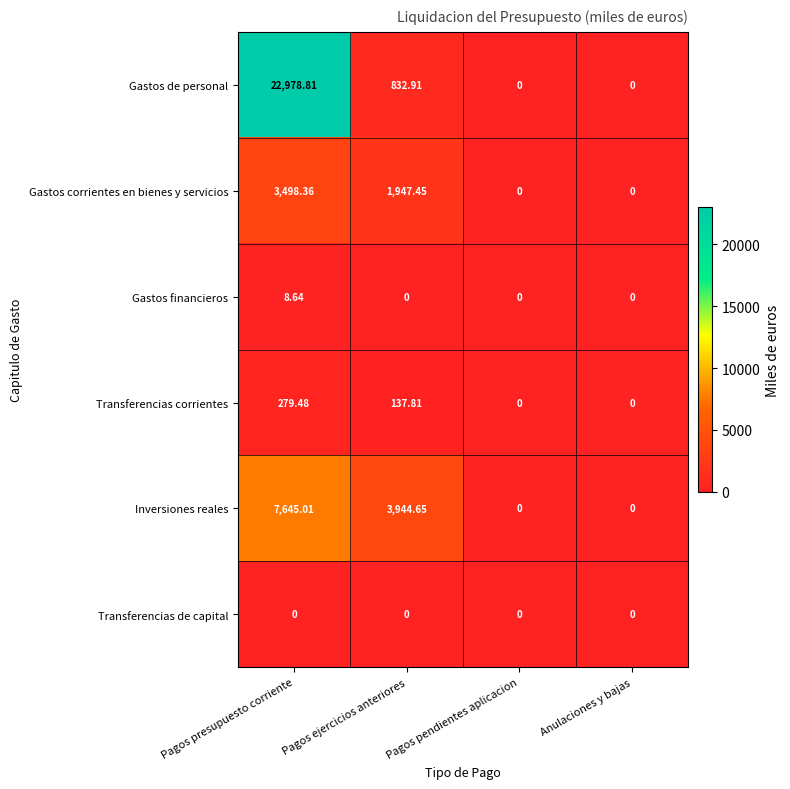

List the series in order of their peak value, lowest first.

Transferencias de capital, Gastos financieros, Transferencias corrientes, Gastos corrientes en bienes y servicios, Inversiones reales, Gastos de personal